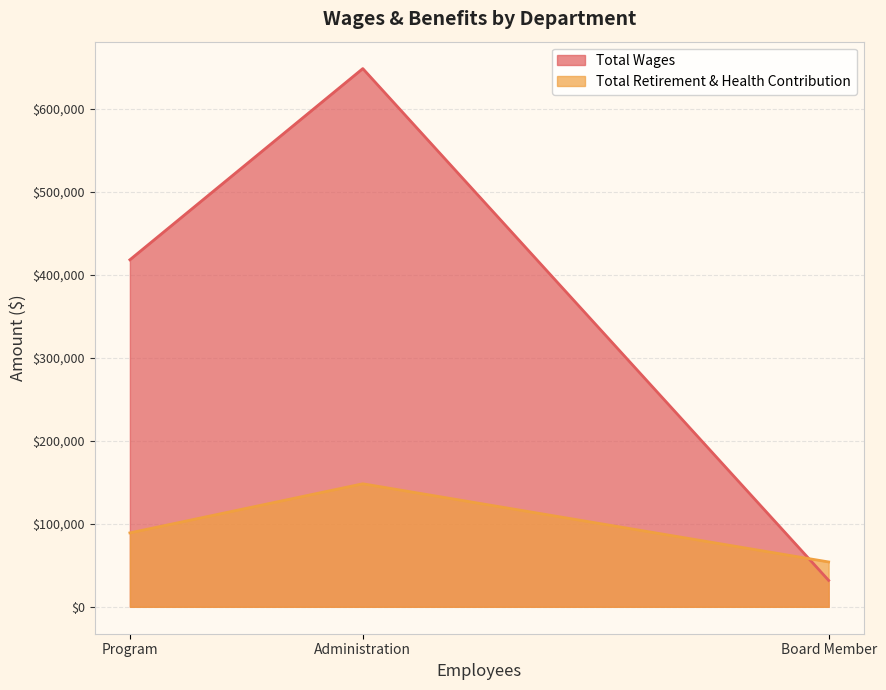

Rank the series by their maximum value, from highest to lowest.

Total Wages, Total Retirement & Health Contribution